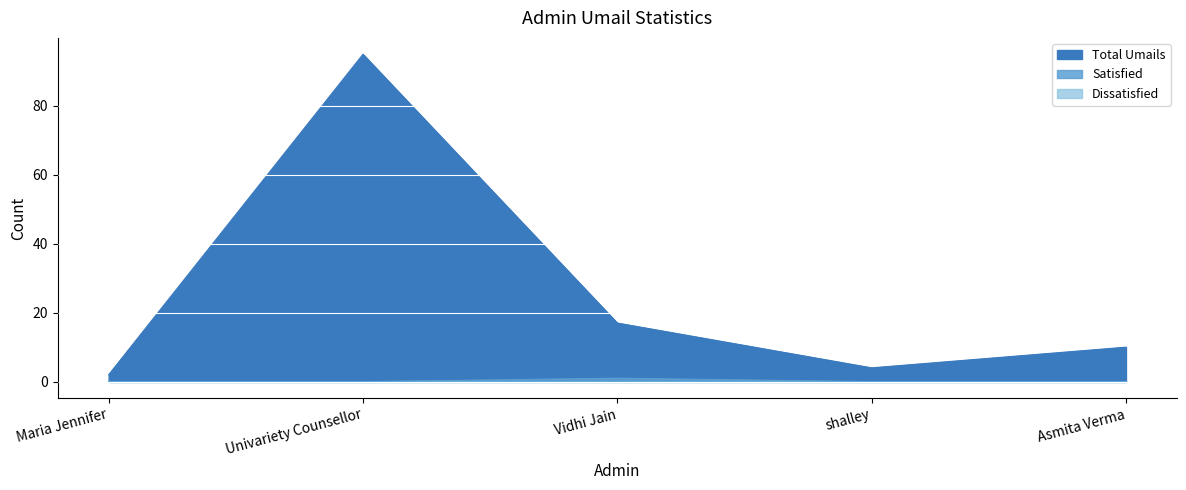

What is the difference between the maximum and minimum values in the Total Umails series?

93